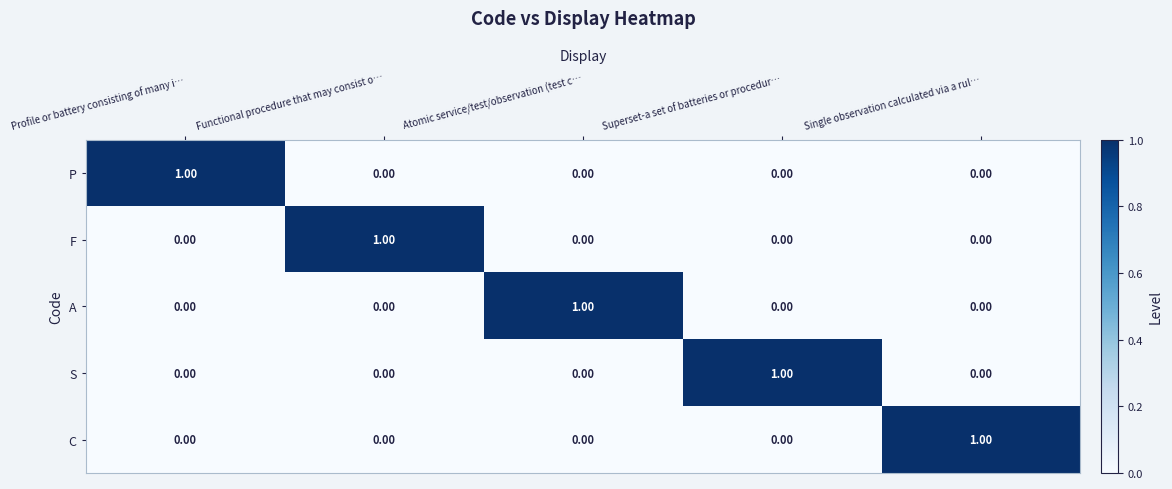

Reading left to right, list all the values displayed in this chart.

P: Profile or battery consisting of many i…=1	Functional procedure that may consist o…=0	Atomic service/test/observation (test c…=0	Superset-a set of batteries or procedur…=0	Single observation calculated via a rul…=0
F: Profile or battery consisting of many i…=0	Functional procedure that may consist o…=1	Atomic service/test/observation (test c…=0	Superset-a set of batteries or procedur…=0	Single observation calculated via a rul…=0
A: Profile or battery consisting of many i…=0	Functional procedure that may consist o…=0	Atomic service/test/observation (test c…=1	Superset-a set of batteries or procedur…=0	Single observation calculated via a rul…=0
S: Profile or battery consisting of many i…=0	Functional procedure that may consist o…=0	Atomic service/test/observation (test c…=0	Superset-a set of batteries or procedur…=1	Single observation calculated via a rul…=0
C: Profile or battery consisting of many i…=0	Functional procedure that may consist o…=0	Atomic service/test/observation (test c…=0	Superset-a set of batteries or procedur…=0	Single observation calculated via a rul…=1